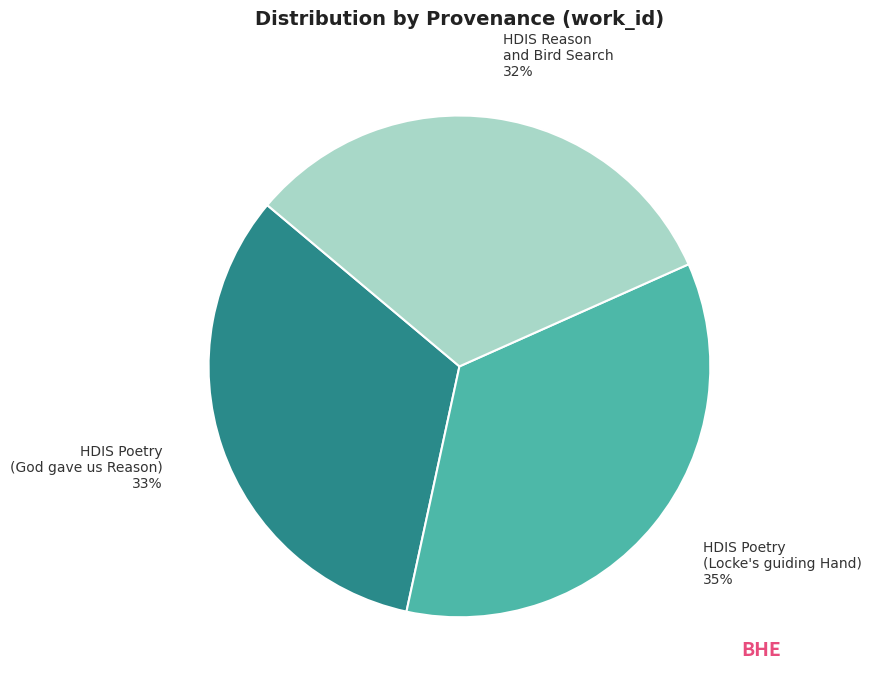

Is HDIS Poetry (God gave us Reason) the majority of the pie?

No